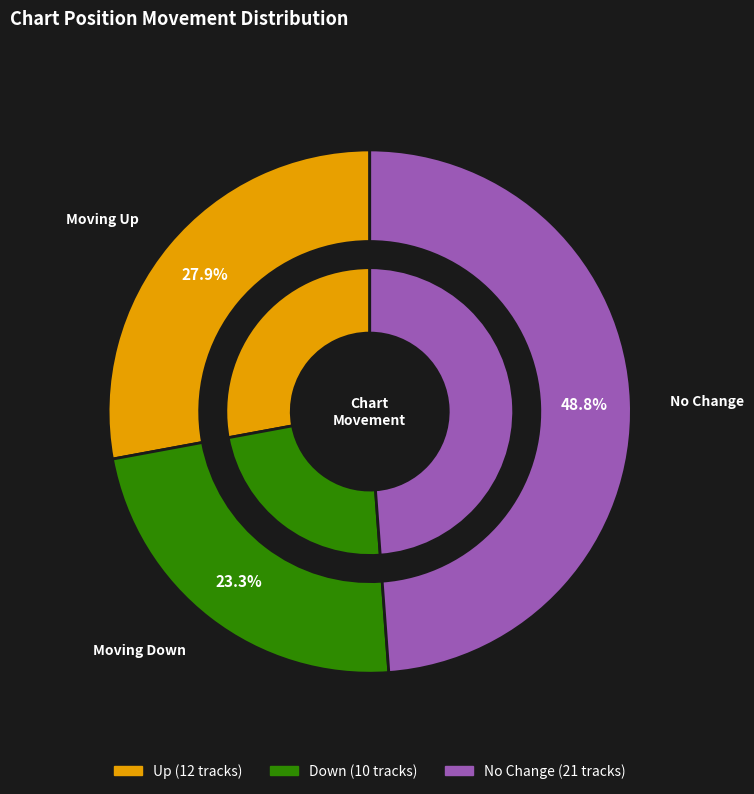

What percentage is the down slice, to the nearest percent?

23%